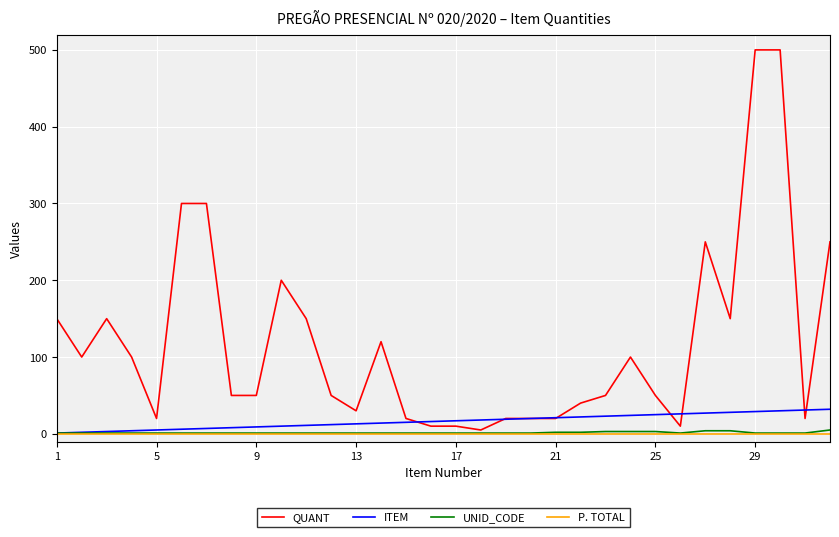

Which series has the largest total across all categories?

QUANT